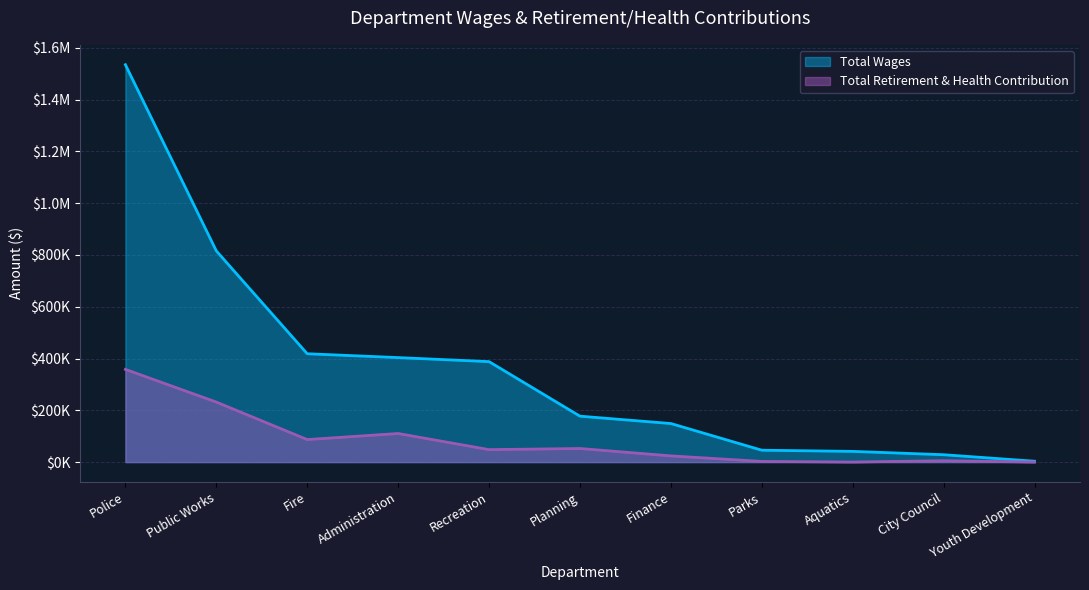

How many distinct data groups are displayed?

2